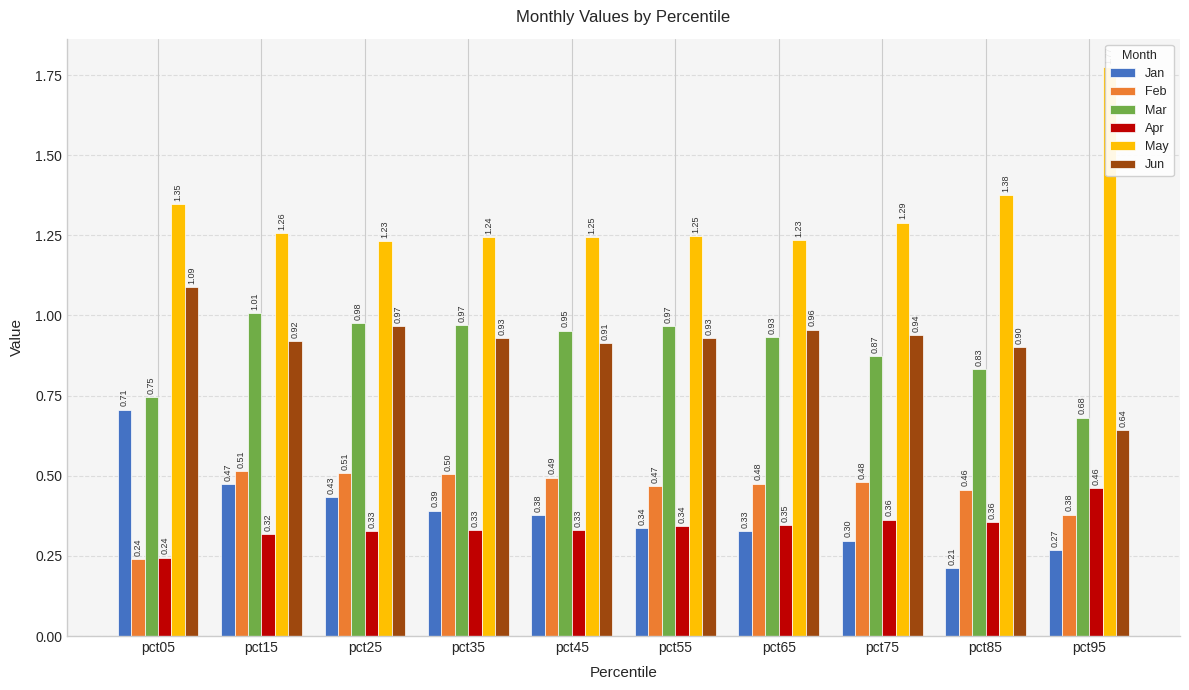

Reading left to right, what are all the values shown in this chart?

Jan: pct05=0.7	pct15=0.5	pct25=0.4	pct35=0.4	pct45=0.4	pct55=0.3	pct65=0.3	pct75=0.3	pct85=0.2	pct95=0.3
Feb: pct05=0.2	pct15=0.5	pct25=0.5	pct35=0.5	pct45=0.5	pct55=0.5	pct65=0.5	pct75=0.5	pct85=0.5	pct95=0.4
Mar: pct05=0.7	pct15=1.0	pct25=1.0	pct35=1.0	pct45=1.0	pct55=1.0	pct65=0.9	pct75=0.9	pct85=0.8	pct95=0.7
Apr: pct05=0.2	pct15=0.3	pct25=0.3	pct35=0.3	pct45=0.3	pct55=0.3	pct65=0.3	pct75=0.4	pct85=0.4	pct95=0.5
May: pct05=1.3	pct15=1.3	pct25=1.2	pct35=1.2	pct45=1.2	pct55=1.2	pct65=1.2	pct75=1.3	pct85=1.4	pct95=1.8
Jun: pct05=1.1	pct15=0.9	pct25=1.0	pct35=0.9	pct45=0.9	pct55=0.9	pct65=1.0	pct75=0.9	pct85=0.9	pct95=0.6